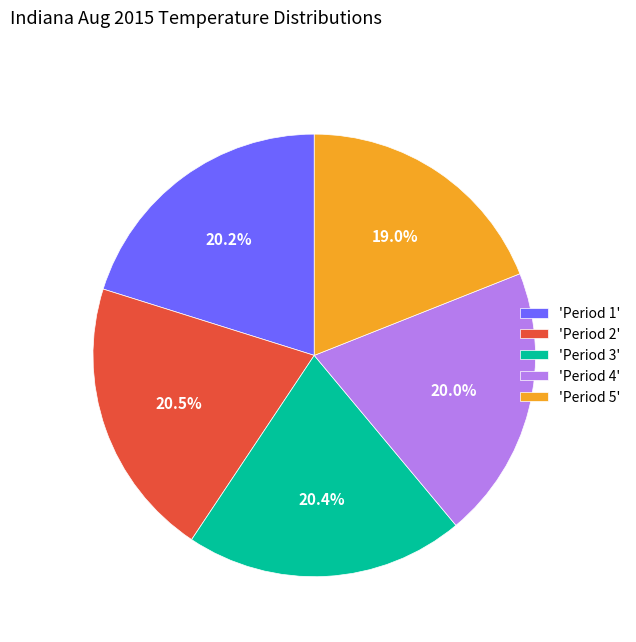

Does any single category account for the majority?

No